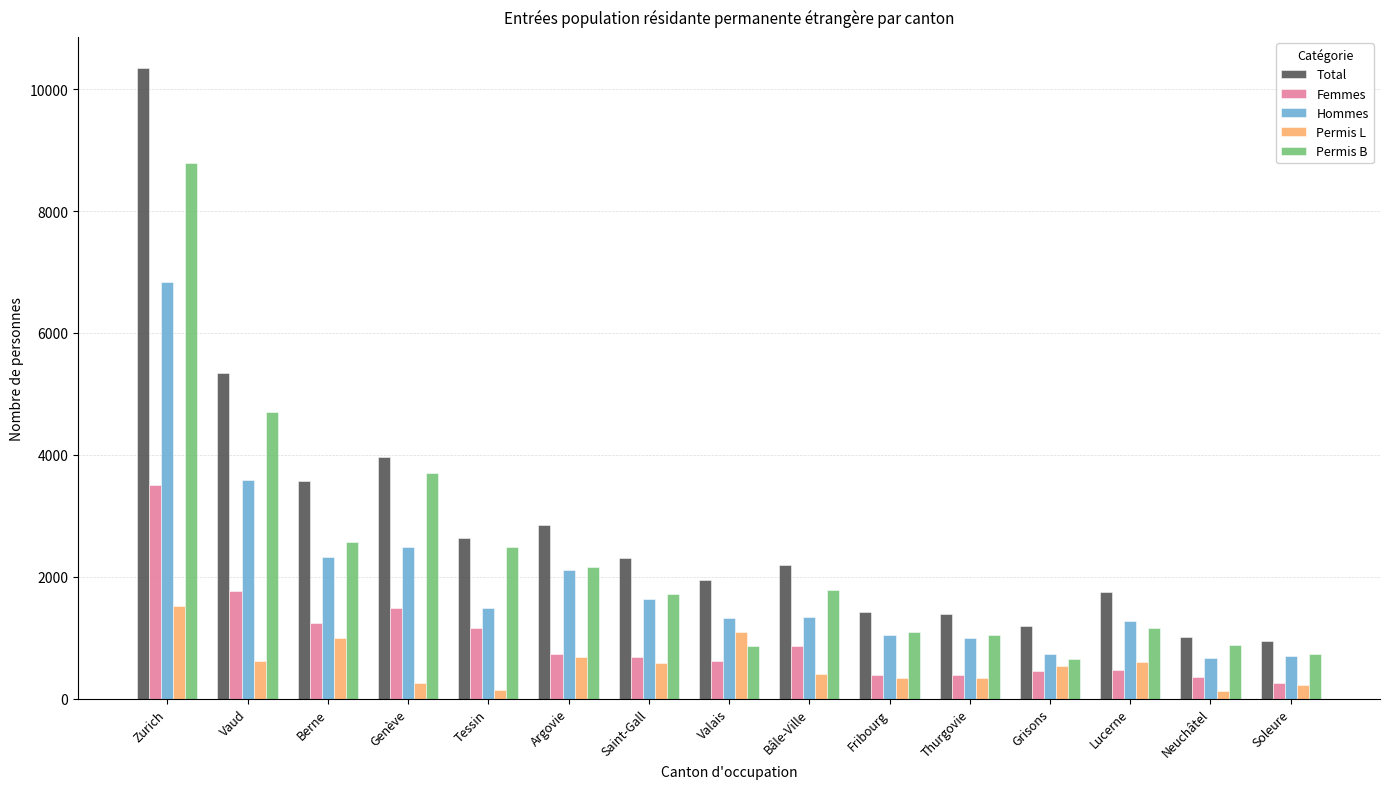

What are all the series names shown in the legend?

Total, Femmes, Hommes, Permis L, Permis B